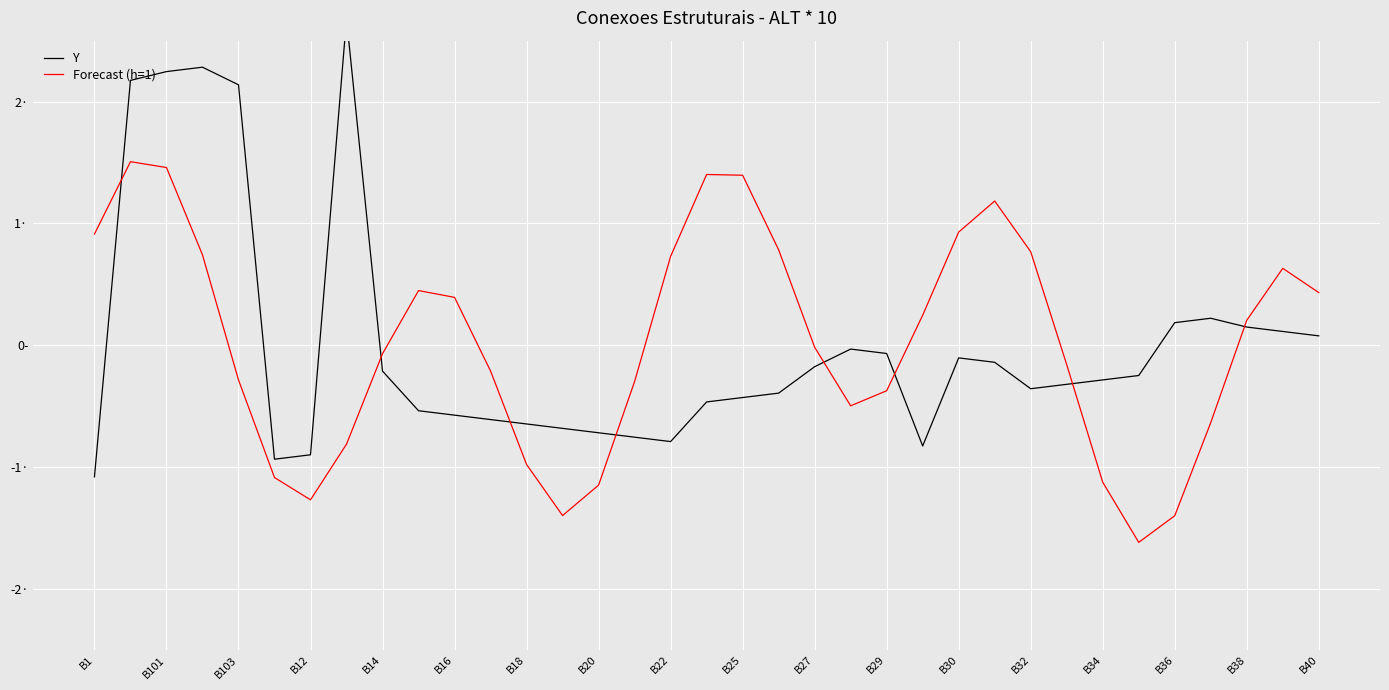

Which series has the largest range (max minus min)?

Y